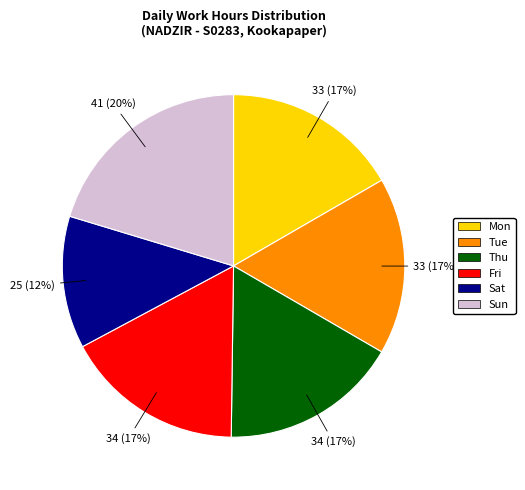

To the nearest percent, what is the average slice percentage?

17%